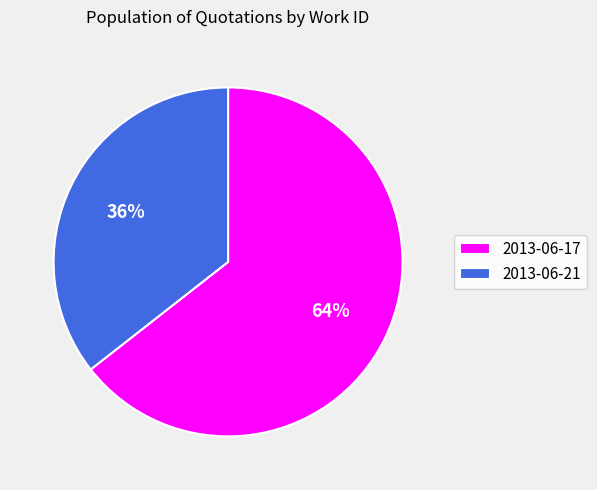

Which category has the smallest portion of the pie?

2013-06-21